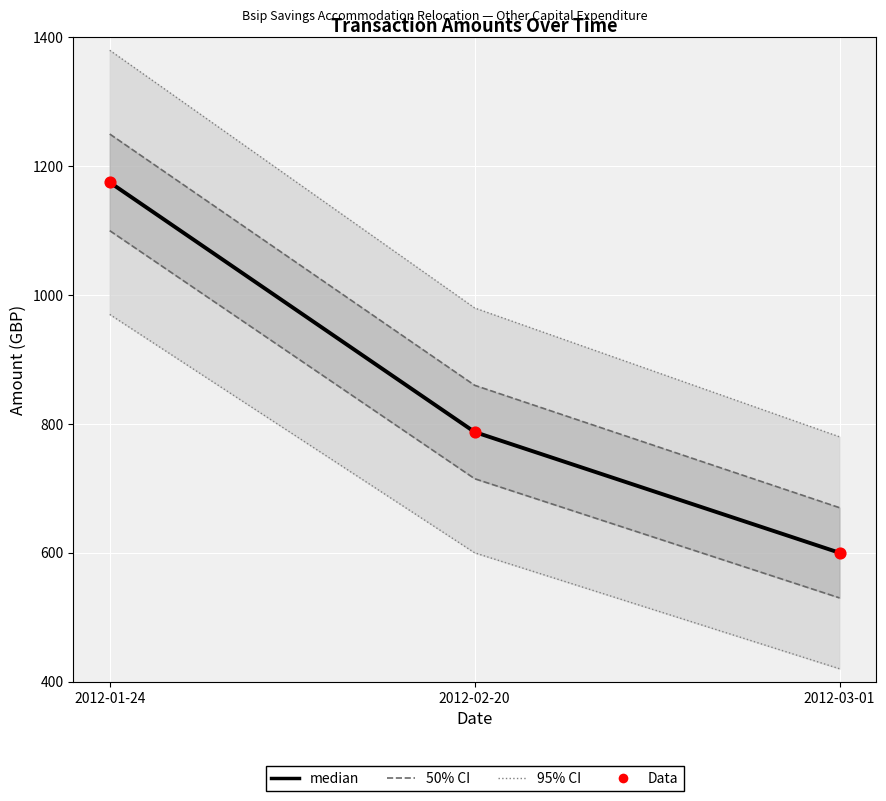

What is the total value across all series at 2012-02-20?

1575.0